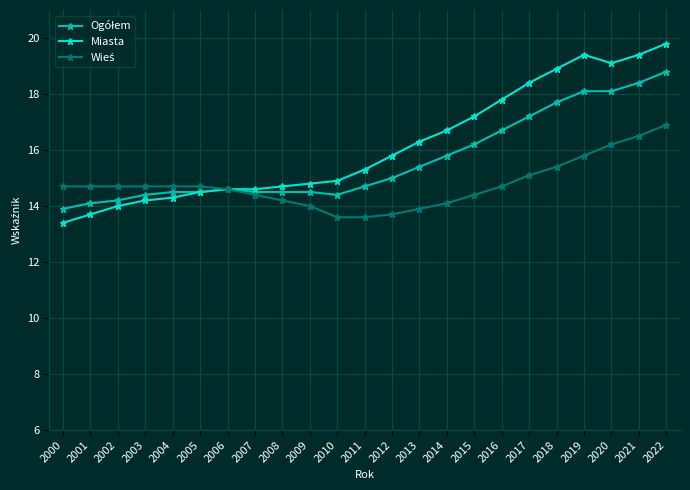

Is it true that Miasta equals 6.3 at 2021?

False